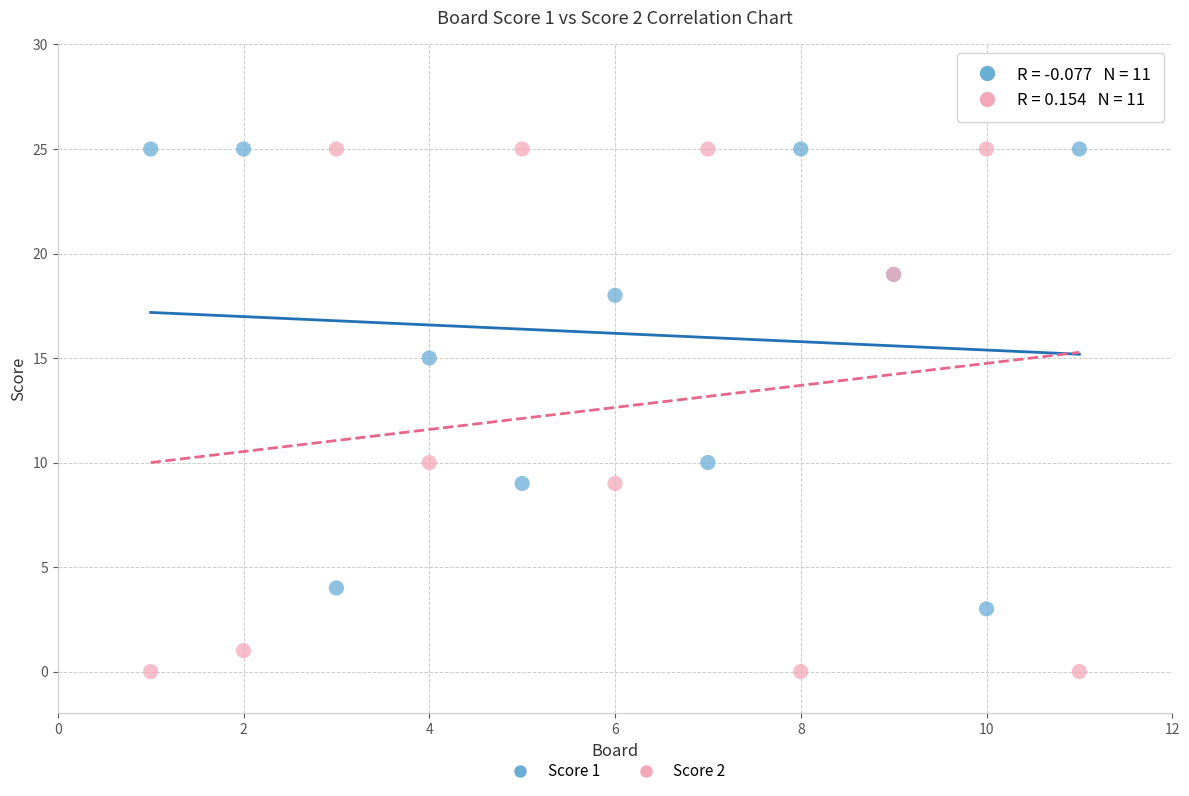

What is the X range (max minus min) for the scatter plot?

10